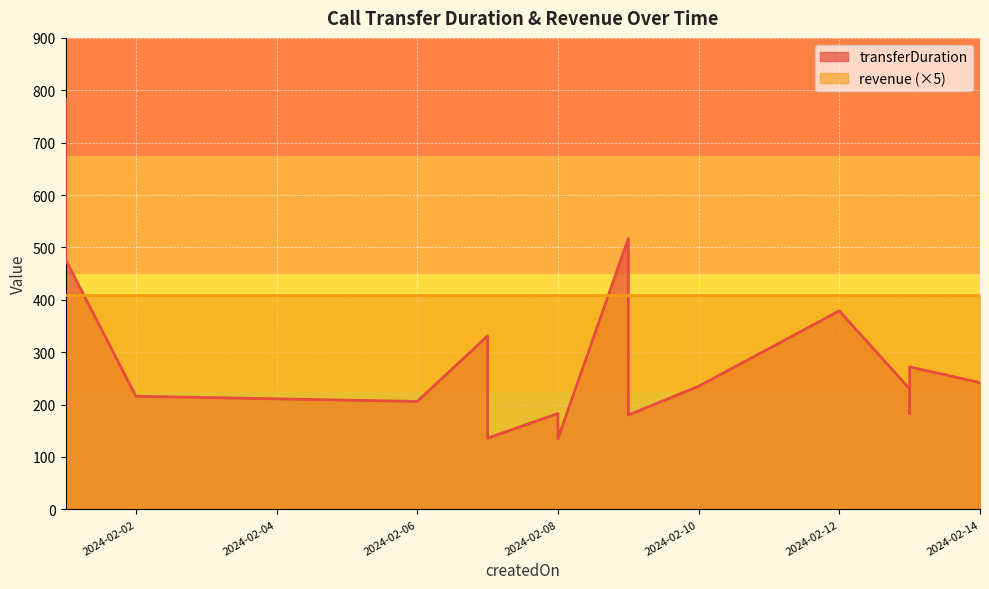

Where is the first local minimum?

2024-02-06